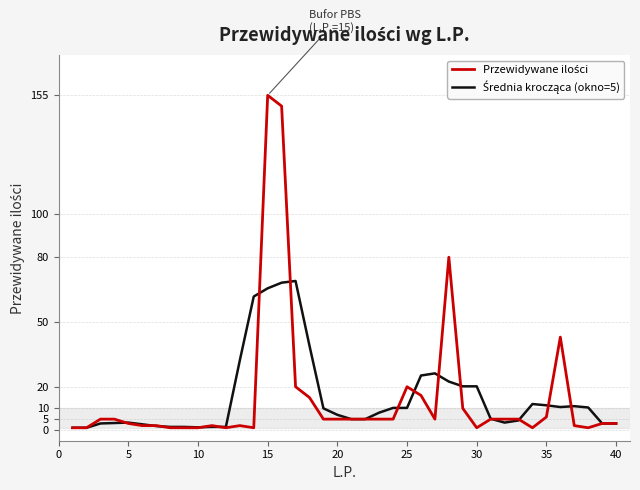

What is the maximum value shown in the chart?

155.0